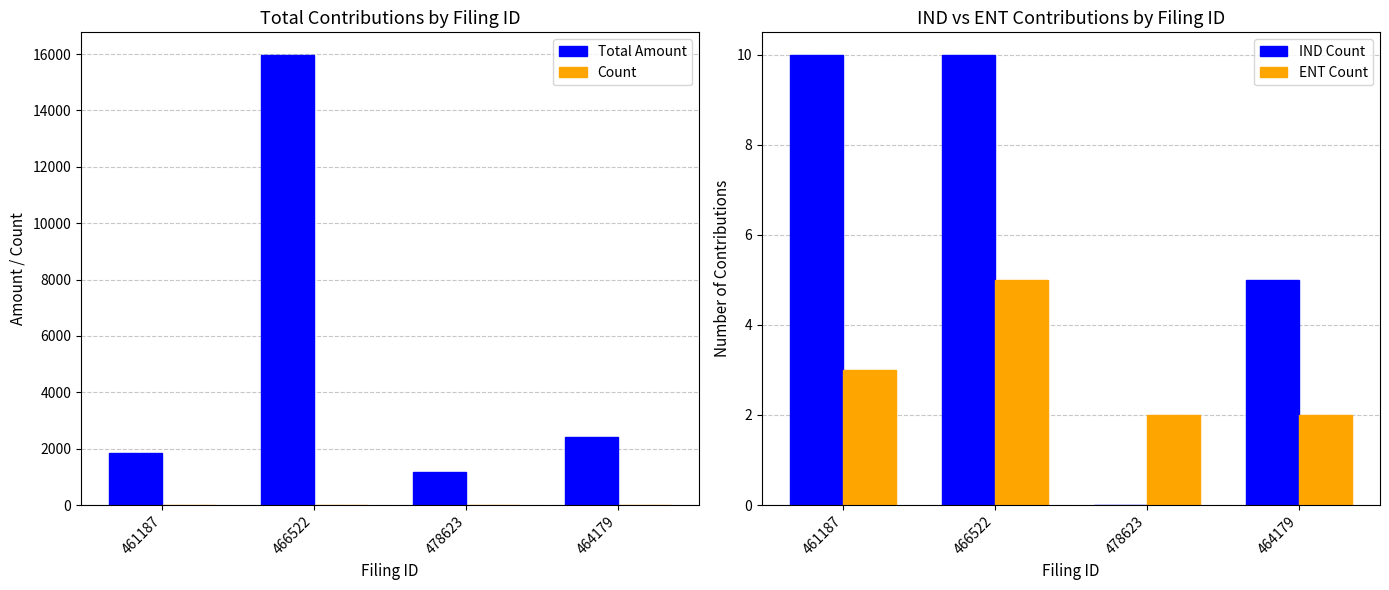

What is the value of the Count bar at the 3rd from the left?

2.0